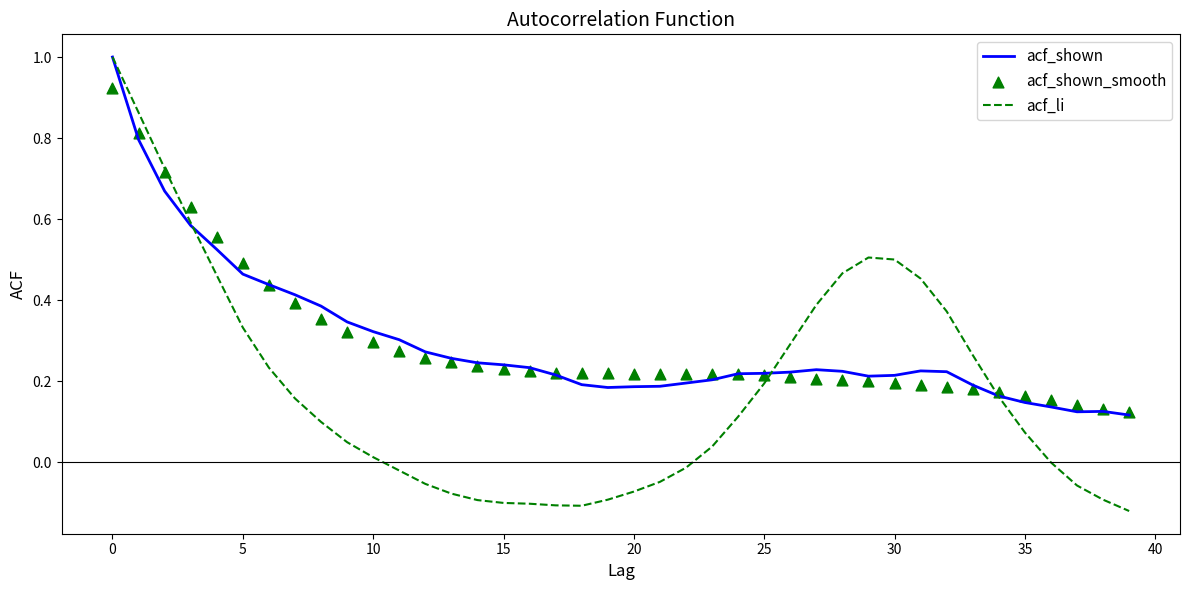

At how many categories does at least one series exceed 0?

40